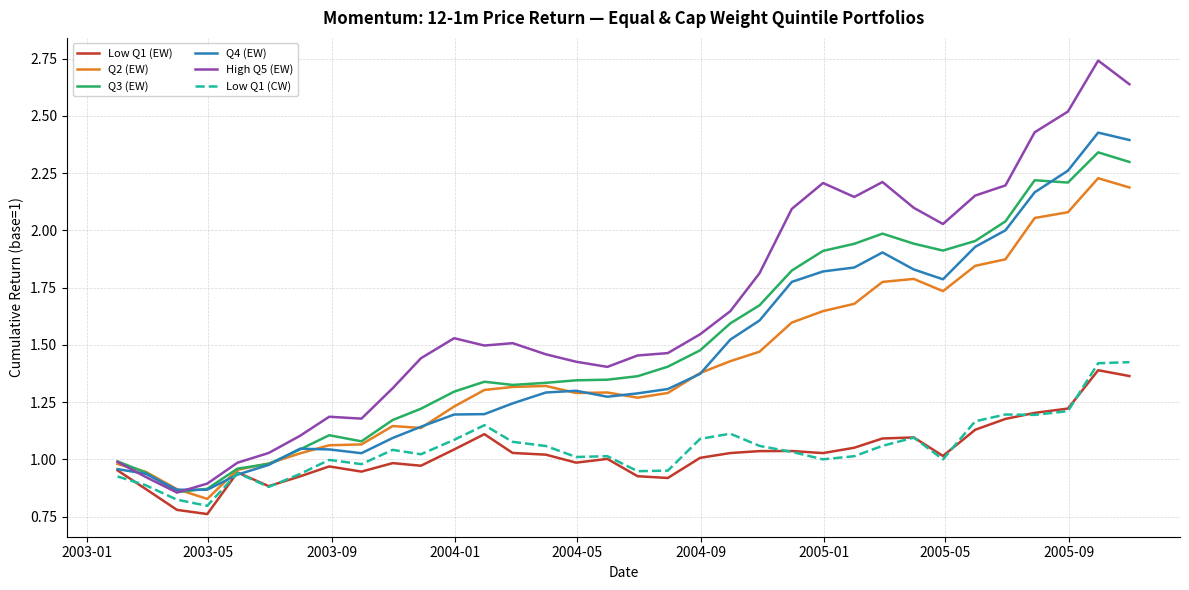

How many lines are shown in the chart?

6